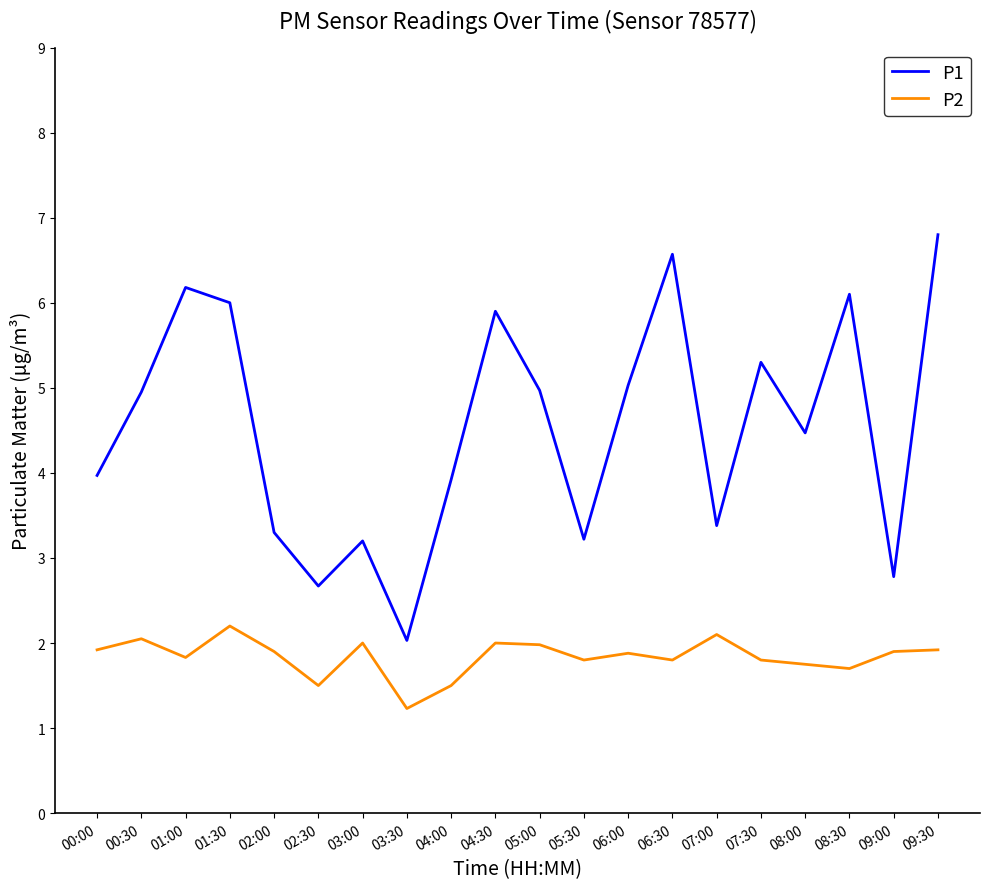

Which series has the largest total across all categories?

P1